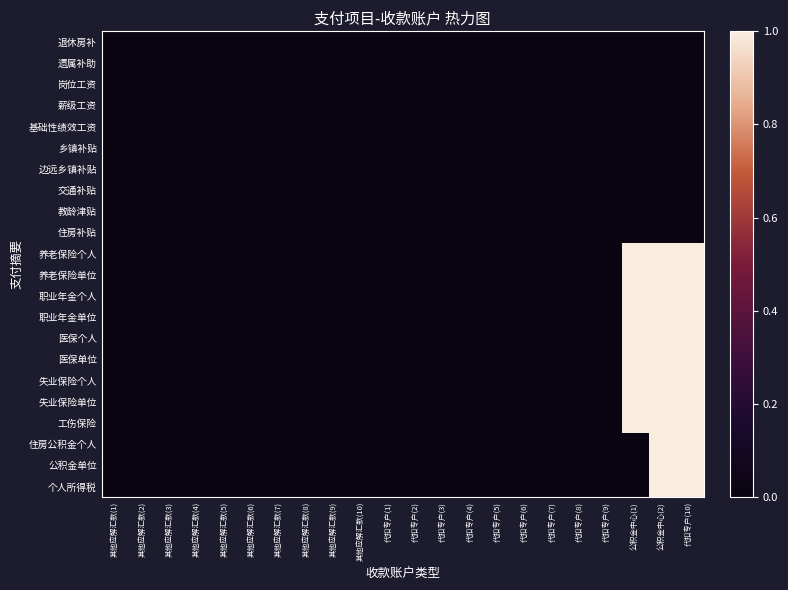

Reading right to left, list all the values displayed in this chart.

退休房补: 代扣专户(10)=0	公积金中心(2)=0	公积金中心(1)=0	代扣专户(9)=0	代扣专户(8)=0	代扣专户(7)=0	代扣专户(6)=0	代扣专户(5)=0	代扣专户(4)=0	代扣专户(3)=0	代扣专户(2)=0	代扣专户(1)=0	其他应解汇款(10)=0	其他应解汇款(9)=0	其他应解汇款(8)=0	其他应解汇款(7)=0	其他应解汇款(6)=0	其他应解汇款(5)=0	其他应解汇款(4)=0	其他应解汇款(3)=0	其他应解汇款(2)=0	其他应解汇款(1)=0
遗属补助: 代扣专户(10)=0	公积金中心(2)=0	公积金中心(1)=0	代扣专户(9)=0	代扣专户(8)=0	代扣专户(7)=0	代扣专户(6)=0	代扣专户(5)=0	代扣专户(4)=0	代扣专户(3)=0	代扣专户(2)=0	代扣专户(1)=0	其他应解汇款(10)=0	其他应解汇款(9)=0	其他应解汇款(8)=0	其他应解汇款(7)=0	其他应解汇款(6)=0	其他应解汇款(5)=0	其他应解汇款(4)=0	其他应解汇款(3)=0	其他应解汇款(2)=0	其他应解汇款(1)=0
岗位工资: 代扣专户(10)=0	公积金中心(2)=0	公积金中心(1)=0	代扣专户(9)=0	代扣专户(8)=0	代扣专户(7)=0	代扣专户(6)=0	代扣专户(5)=0	代扣专户(4)=0	代扣专户(3)=0	代扣专户(2)=0	代扣专户(1)=0	其他应解汇款(10)=0	其他应解汇款(9)=0	其他应解汇款(8)=0	其他应解汇款(7)=0	其他应解汇款(6)=0	其他应解汇款(5)=0	其他应解汇款(4)=0	其他应解汇款(3)=0	其他应解汇款(2)=0	其他应解汇款(1)=0
薪级工资: 代扣专户(10)=0	公积金中心(2)=0	公积金中心(1)=0	代扣专户(9)=0	代扣专户(8)=0	代扣专户(7)=0	代扣专户(6)=0	代扣专户(5)=0	代扣专户(4)=0	代扣专户(3)=0	代扣专户(2)=0	代扣专户(1)=0	其他应解汇款(10)=0	其他应解汇款(9)=0	其他应解汇款(8)=0	其他应解汇款(7)=0	其他应解汇款(6)=0	其他应解汇款(5)=0	其他应解汇款(4)=0	其他应解汇款(3)=0	其他应解汇款(2)=0	其他应解汇款(1)=0
基础性绩效工资: 代扣专户(10)=0	公积金中心(2)=0	公积金中心(1)=0	代扣专户(9)=0	代扣专户(8)=0	代扣专户(7)=0	代扣专户(6)=0	代扣专户(5)=0	代扣专户(4)=0	代扣专户(3)=0	代扣专户(2)=0	代扣专户(1)=0	其他应解汇款(10)=0	其他应解汇款(9)=0	其他应解汇款(8)=0	其他应解汇款(7)=0	其他应解汇款(6)=0	其他应解汇款(5)=0	其他应解汇款(4)=0	其他应解汇款(3)=0	其他应解汇款(2)=0	其他应解汇款(1)=0
乡镇补贴: 代扣专户(10)=0	公积金中心(2)=0	公积金中心(1)=0	代扣专户(9)=0	代扣专户(8)=0	代扣专户(7)=0	代扣专户(6)=0	代扣专户(5)=0	代扣专户(4)=0	代扣专户(3)=0	代扣专户(2)=0	代扣专户(1)=0	其他应解汇款(10)=0	其他应解汇款(9)=0	其他应解汇款(8)=0	其他应解汇款(7)=0	其他应解汇款(6)=0	其他应解汇款(5)=0	其他应解汇款(4)=0	其他应解汇款(3)=0	其他应解汇款(2)=0	其他应解汇款(1)=0
边远乡镇补贴: 代扣专户(10)=0	公积金中心(2)=0	公积金中心(1)=0	代扣专户(9)=0	代扣专户(8)=0	代扣专户(7)=0	代扣专户(6)=0	代扣专户(5)=0	代扣专户(4)=0	代扣专户(3)=0	代扣专户(2)=0	代扣专户(1)=0	其他应解汇款(10)=0	其他应解汇款(9)=0	其他应解汇款(8)=0	其他应解汇款(7)=0	其他应解汇款(6)=0	其他应解汇款(5)=0	其他应解汇款(4)=0	其他应解汇款(3)=0	其他应解汇款(2)=0	其他应解汇款(1)=0
交通补贴: 代扣专户(10)=0	公积金中心(2)=0	公积金中心(1)=0	代扣专户(9)=0	代扣专户(8)=0	代扣专户(7)=0	代扣专户(6)=0	代扣专户(5)=0	代扣专户(4)=0	代扣专户(3)=0	代扣专户(2)=0	代扣专户(1)=0	其他应解汇款(10)=0	其他应解汇款(9)=0	其他应解汇款(8)=0	其他应解汇款(7)=0	其他应解汇款(6)=0	其他应解汇款(5)=0	其他应解汇款(4)=0	其他应解汇款(3)=0	其他应解汇款(2)=0	其他应解汇款(1)=0
教龄津贴: 代扣专户(10)=0	公积金中心(2)=0	公积金中心(1)=0	代扣专户(9)=0	代扣专户(8)=0	代扣专户(7)=0	代扣专户(6)=0	代扣专户(5)=0	代扣专户(4)=0	代扣专户(3)=0	代扣专户(2)=0	代扣专户(1)=0	其他应解汇款(10)=0	其他应解汇款(9)=0	其他应解汇款(8)=0	其他应解汇款(7)=0	其他应解汇款(6)=0	其他应解汇款(5)=0	其他应解汇款(4)=0	其他应解汇款(3)=0	其他应解汇款(2)=0	其他应解汇款(1)=0
住房补贴: 代扣专户(10)=0	公积金中心(2)=0	公积金中心(1)=0	代扣专户(9)=0	代扣专户(8)=0	代扣专户(7)=0	代扣专户(6)=0	代扣专户(5)=0	代扣专户(4)=0	代扣专户(3)=0	代扣专户(2)=0	代扣专户(1)=0	其他应解汇款(10)=0	其他应解汇款(9)=0	其他应解汇款(8)=0	其他应解汇款(7)=0	其他应解汇款(6)=0	其他应解汇款(5)=0	其他应解汇款(4)=0	其他应解汇款(3)=0	其他应解汇款(2)=0	其他应解汇款(1)=0
养老保险个人: 代扣专户(10)=1	公积金中心(2)=1	公积金中心(1)=1	代扣专户(9)=0	代扣专户(8)=0	代扣专户(7)=0	代扣专户(6)=0	代扣专户(5)=0	代扣专户(4)=0	代扣专户(3)=0	代扣专户(2)=0	代扣专户(1)=0	其他应解汇款(10)=0	其他应解汇款(9)=0	其他应解汇款(8)=0	其他应解汇款(7)=0	其他应解汇款(6)=0	其他应解汇款(5)=0	其他应解汇款(4)=0	其他应解汇款(3)=0	其他应解汇款(2)=0	其他应解汇款(1)=0
养老保险单位: 代扣专户(10)=1	公积金中心(2)=1	公积金中心(1)=1	代扣专户(9)=0	代扣专户(8)=0	代扣专户(7)=0	代扣专户(6)=0	代扣专户(5)=0	代扣专户(4)=0	代扣专户(3)=0	代扣专户(2)=0	代扣专户(1)=0	其他应解汇款(10)=0	其他应解汇款(9)=0	其他应解汇款(8)=0	其他应解汇款(7)=0	其他应解汇款(6)=0	其他应解汇款(5)=0	其他应解汇款(4)=0	其他应解汇款(3)=0	其他应解汇款(2)=0	其他应解汇款(1)=0
职业年金个人: 代扣专户(10)=1	公积金中心(2)=1	公积金中心(1)=1	代扣专户(9)=0	代扣专户(8)=0	代扣专户(7)=0	代扣专户(6)=0	代扣专户(5)=0	代扣专户(4)=0	代扣专户(3)=0	代扣专户(2)=0	代扣专户(1)=0	其他应解汇款(10)=0	其他应解汇款(9)=0	其他应解汇款(8)=0	其他应解汇款(7)=0	其他应解汇款(6)=0	其他应解汇款(5)=0	其他应解汇款(4)=0	其他应解汇款(3)=0	其他应解汇款(2)=0	其他应解汇款(1)=0
职业年金单位: 代扣专户(10)=1	公积金中心(2)=1	公积金中心(1)=1	代扣专户(9)=0	代扣专户(8)=0	代扣专户(7)=0	代扣专户(6)=0	代扣专户(5)=0	代扣专户(4)=0	代扣专户(3)=0	代扣专户(2)=0	代扣专户(1)=0	其他应解汇款(10)=0	其他应解汇款(9)=0	其他应解汇款(8)=0	其他应解汇款(7)=0	其他应解汇款(6)=0	其他应解汇款(5)=0	其他应解汇款(4)=0	其他应解汇款(3)=0	其他应解汇款(2)=0	其他应解汇款(1)=0
医保个人: 代扣专户(10)=1	公积金中心(2)=1	公积金中心(1)=1	代扣专户(9)=0	代扣专户(8)=0	代扣专户(7)=0	代扣专户(6)=0	代扣专户(5)=0	代扣专户(4)=0	代扣专户(3)=0	代扣专户(2)=0	代扣专户(1)=0	其他应解汇款(10)=0	其他应解汇款(9)=0	其他应解汇款(8)=0	其他应解汇款(7)=0	其他应解汇款(6)=0	其他应解汇款(5)=0	其他应解汇款(4)=0	其他应解汇款(3)=0	其他应解汇款(2)=0	其他应解汇款(1)=0
医保单位: 代扣专户(10)=1	公积金中心(2)=1	公积金中心(1)=1	代扣专户(9)=0	代扣专户(8)=0	代扣专户(7)=0	代扣专户(6)=0	代扣专户(5)=0	代扣专户(4)=0	代扣专户(3)=0	代扣专户(2)=0	代扣专户(1)=0	其他应解汇款(10)=0	其他应解汇款(9)=0	其他应解汇款(8)=0	其他应解汇款(7)=0	其他应解汇款(6)=0	其他应解汇款(5)=0	其他应解汇款(4)=0	其他应解汇款(3)=0	其他应解汇款(2)=0	其他应解汇款(1)=0
失业保险个人: 代扣专户(10)=1	公积金中心(2)=1	公积金中心(1)=1	代扣专户(9)=0	代扣专户(8)=0	代扣专户(7)=0	代扣专户(6)=0	代扣专户(5)=0	代扣专户(4)=0	代扣专户(3)=0	代扣专户(2)=0	代扣专户(1)=0	其他应解汇款(10)=0	其他应解汇款(9)=0	其他应解汇款(8)=0	其他应解汇款(7)=0	其他应解汇款(6)=0	其他应解汇款(5)=0	其他应解汇款(4)=0	其他应解汇款(3)=0	其他应解汇款(2)=0	其他应解汇款(1)=0
失业保险单位: 代扣专户(10)=1	公积金中心(2)=1	公积金中心(1)=1	代扣专户(9)=0	代扣专户(8)=0	代扣专户(7)=0	代扣专户(6)=0	代扣专户(5)=0	代扣专户(4)=0	代扣专户(3)=0	代扣专户(2)=0	代扣专户(1)=0	其他应解汇款(10)=0	其他应解汇款(9)=0	其他应解汇款(8)=0	其他应解汇款(7)=0	其他应解汇款(6)=0	其他应解汇款(5)=0	其他应解汇款(4)=0	其他应解汇款(3)=0	其他应解汇款(2)=0	其他应解汇款(1)=0
工伤保险: 代扣专户(10)=1	公积金中心(2)=1	公积金中心(1)=1	代扣专户(9)=0	代扣专户(8)=0	代扣专户(7)=0	代扣专户(6)=0	代扣专户(5)=0	代扣专户(4)=0	代扣专户(3)=0	代扣专户(2)=0	代扣专户(1)=0	其他应解汇款(10)=0	其他应解汇款(9)=0	其他应解汇款(8)=0	其他应解汇款(7)=0	其他应解汇款(6)=0	其他应解汇款(5)=0	其他应解汇款(4)=0	其他应解汇款(3)=0	其他应解汇款(2)=0	其他应解汇款(1)=0
住房公积金个人: 代扣专户(10)=1	公积金中心(2)=1	公积金中心(1)=0	代扣专户(9)=0	代扣专户(8)=0	代扣专户(7)=0	代扣专户(6)=0	代扣专户(5)=0	代扣专户(4)=0	代扣专户(3)=0	代扣专户(2)=0	代扣专户(1)=0	其他应解汇款(10)=0	其他应解汇款(9)=0	其他应解汇款(8)=0	其他应解汇款(7)=0	其他应解汇款(6)=0	其他应解汇款(5)=0	其他应解汇款(4)=0	其他应解汇款(3)=0	其他应解汇款(2)=0	其他应解汇款(1)=0
公积金单位: 代扣专户(10)=1	公积金中心(2)=1	公积金中心(1)=0	代扣专户(9)=0	代扣专户(8)=0	代扣专户(7)=0	代扣专户(6)=0	代扣专户(5)=0	代扣专户(4)=0	代扣专户(3)=0	代扣专户(2)=0	代扣专户(1)=0	其他应解汇款(10)=0	其他应解汇款(9)=0	其他应解汇款(8)=0	其他应解汇款(7)=0	其他应解汇款(6)=0	其他应解汇款(5)=0	其他应解汇款(4)=0	其他应解汇款(3)=0	其他应解汇款(2)=0	其他应解汇款(1)=0
个人所得税: 代扣专户(10)=1	公积金中心(2)=1	公积金中心(1)=0	代扣专户(9)=0	代扣专户(8)=0	代扣专户(7)=0	代扣专户(6)=0	代扣专户(5)=0	代扣专户(4)=0	代扣专户(3)=0	代扣专户(2)=0	代扣专户(1)=0	其他应解汇款(10)=0	其他应解汇款(9)=0	其他应解汇款(8)=0	其他应解汇款(7)=0	其他应解汇款(6)=0	其他应解汇款(5)=0	其他应解汇款(4)=0	其他应解汇款(3)=0	其他应解汇款(2)=0	其他应解汇款(1)=0